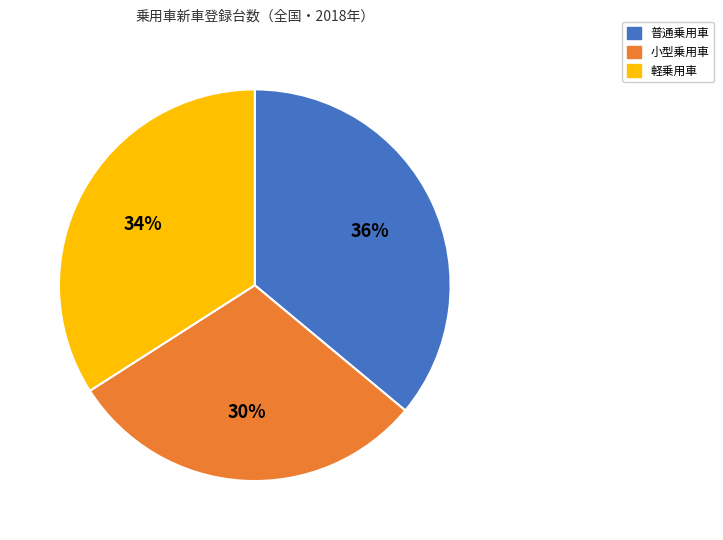

To the nearest percent, what portion does 小型乗用車 represent?

30%